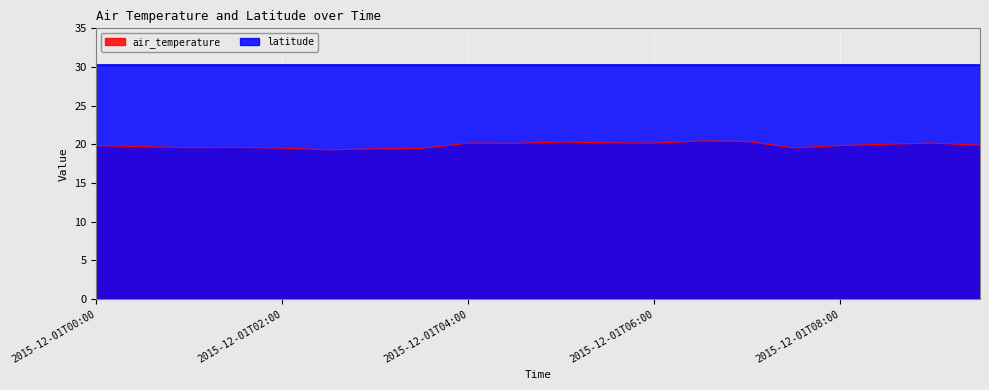

Which has a higher value, 2015-12-01T06:30 or 2015-12-01T02:30?

2015-12-01T06:30